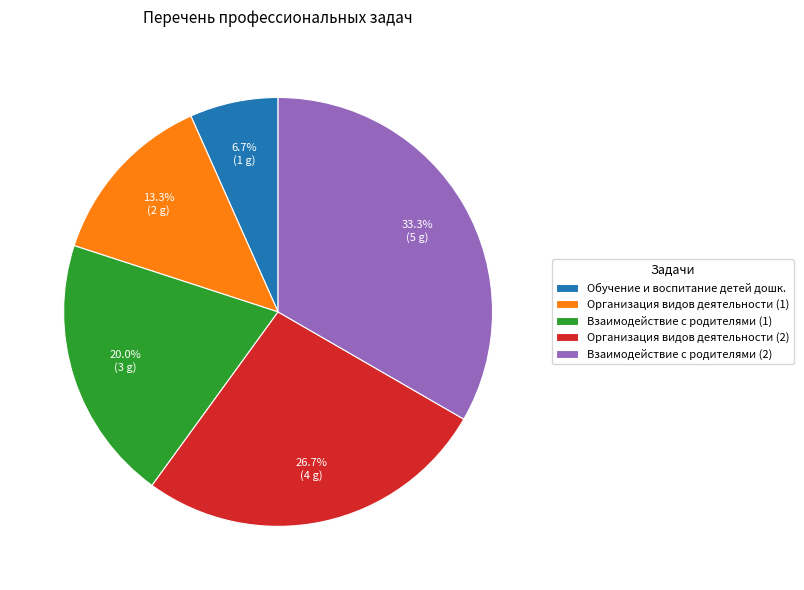

Which slice is the largest?

Взаимодействие с родителями (2)